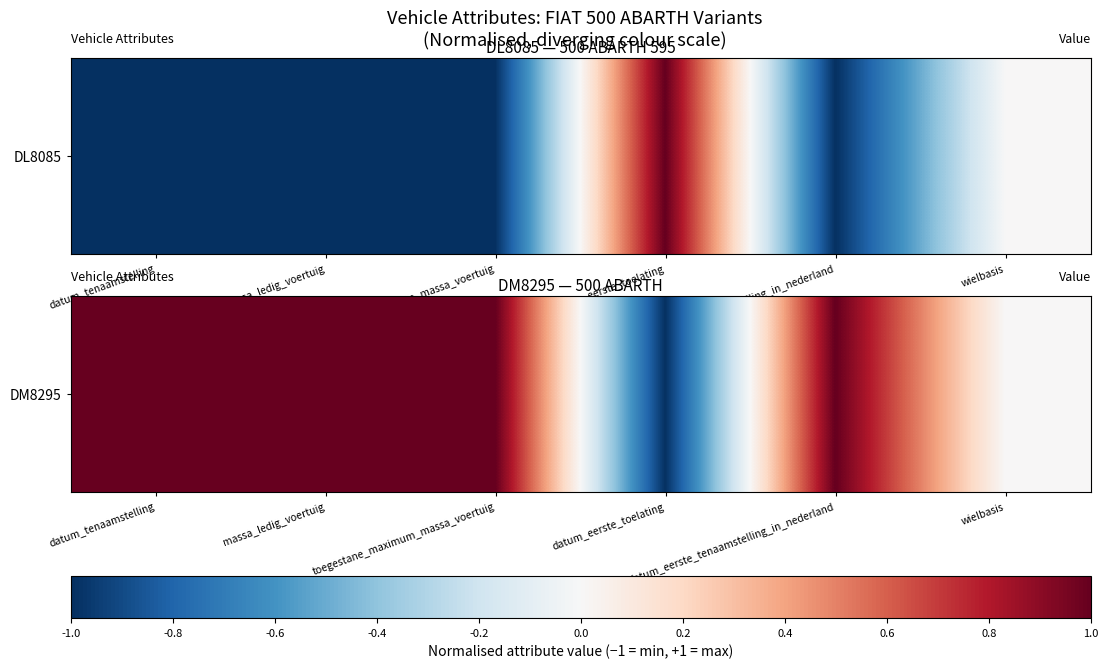

Which category has the lowest value across all series?

datum_eerste_toelating